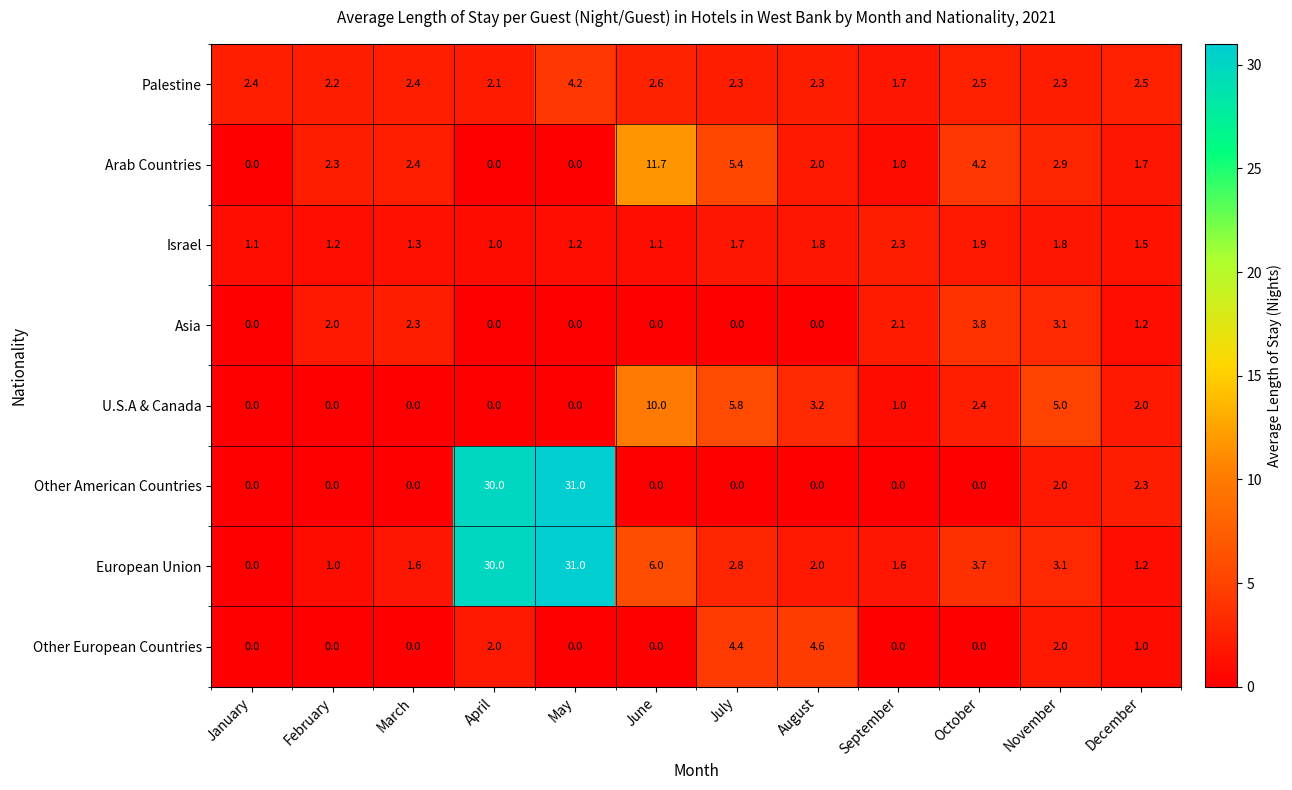

What is the difference between the second highest and second lowest values in the Arab Countries series?

5.4